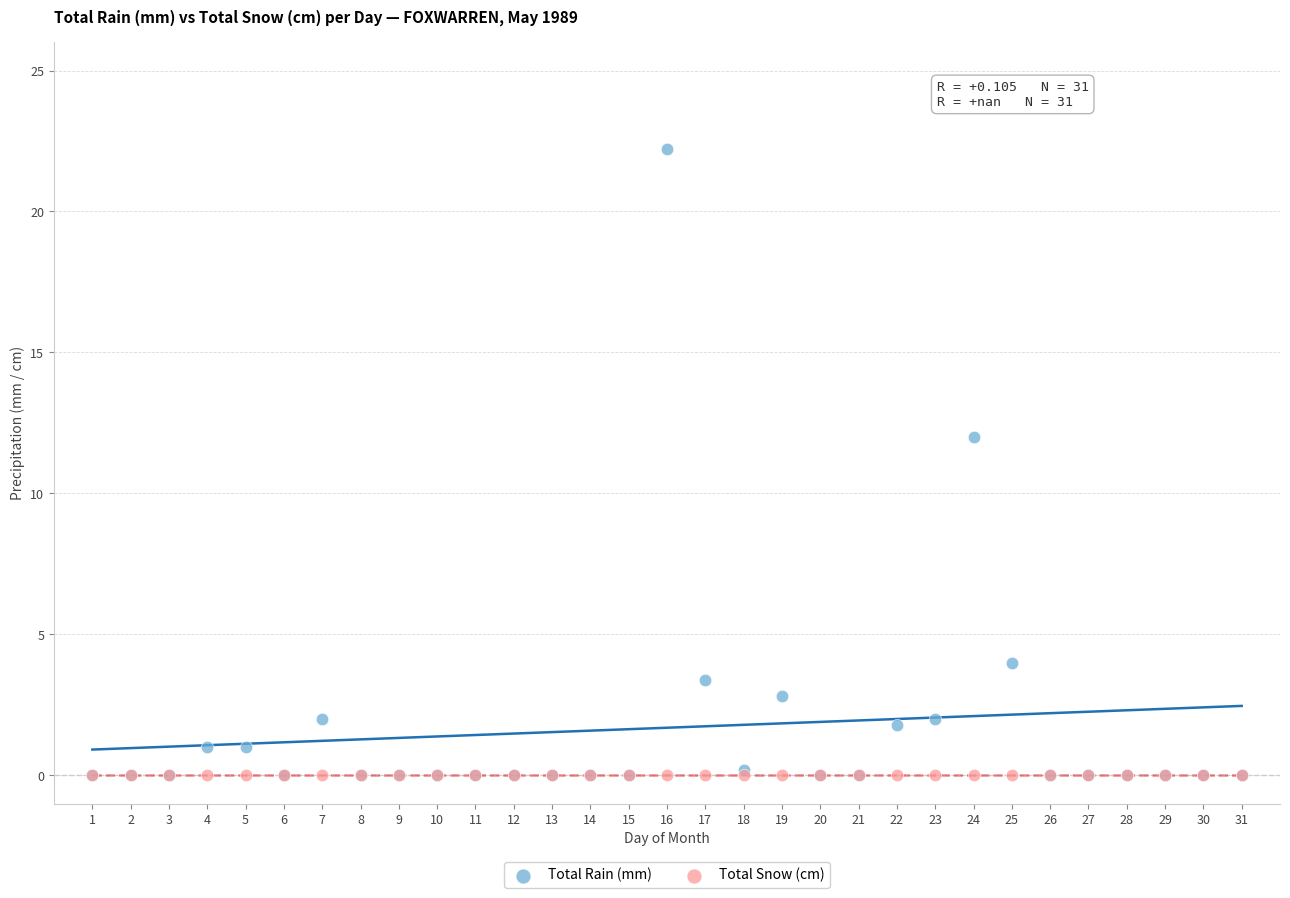

What are all the series names shown in the legend?

Total Rain (mm), Total Snow (cm)